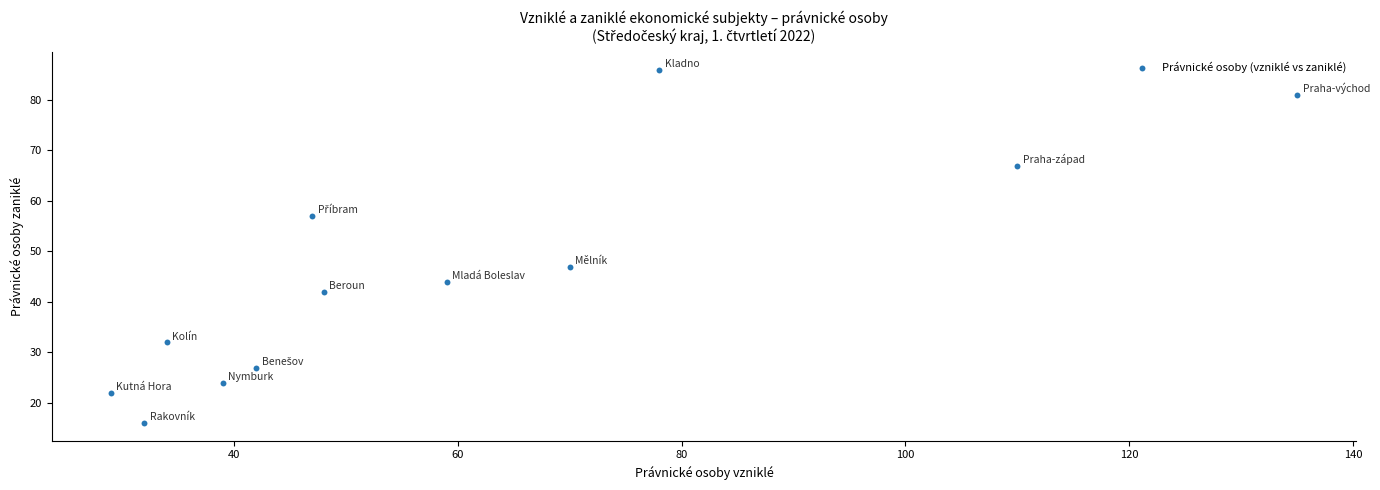

What is the average Y value?

45